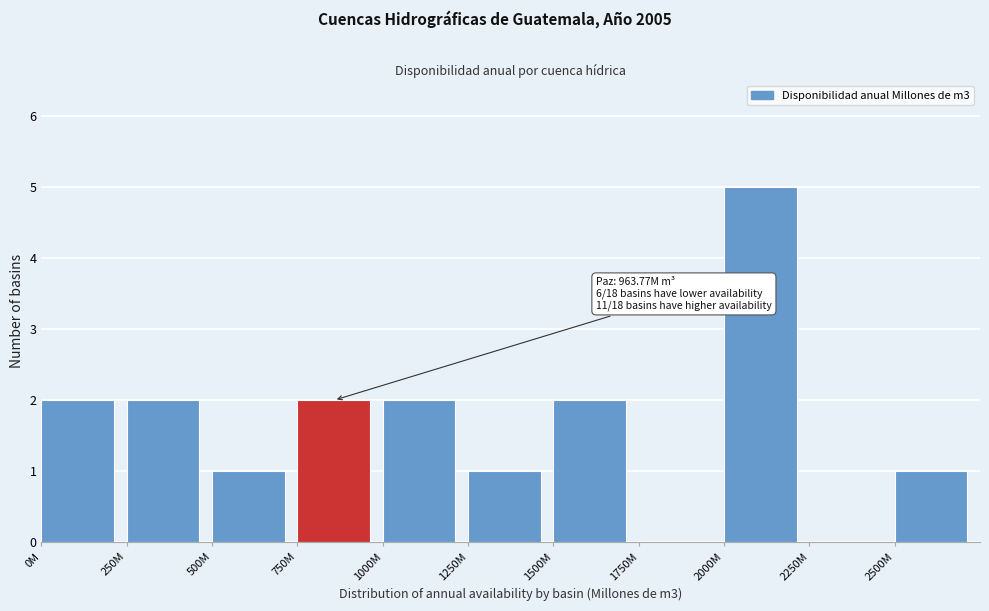

Reading left to right, what are all the values shown in this chart?

0M=2	250M=2	500M=1	750M=2	1000M=2	1250M=1	1500M=2	1750M=0	2000M=5	2250M=0	2500M=1